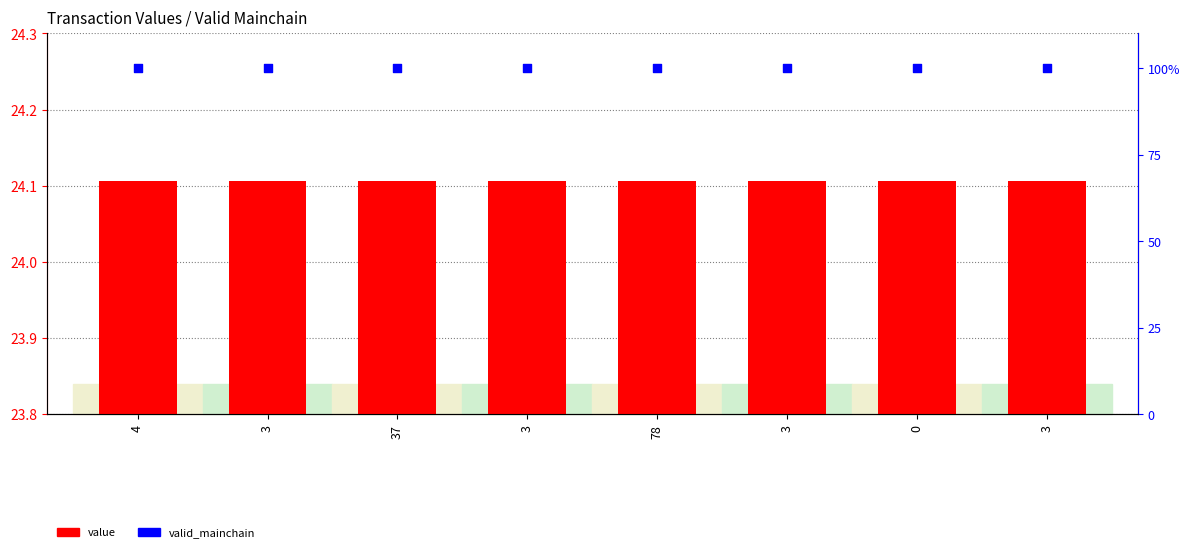

Which series reaches the maximum Y coordinate?

valid_mainchain